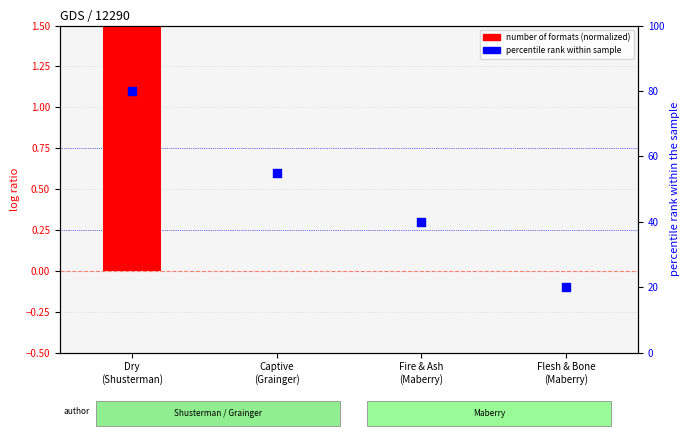

Is the value of number of formats (normalized) at Dry
(Shusterman) greater than the value of percentile rank within sample at Flesh & Bone
(Maberry)?

No